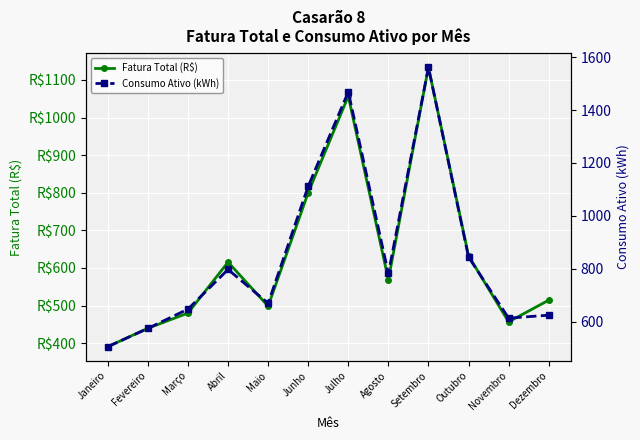

What is the minimum value shown in the chart?

390.8